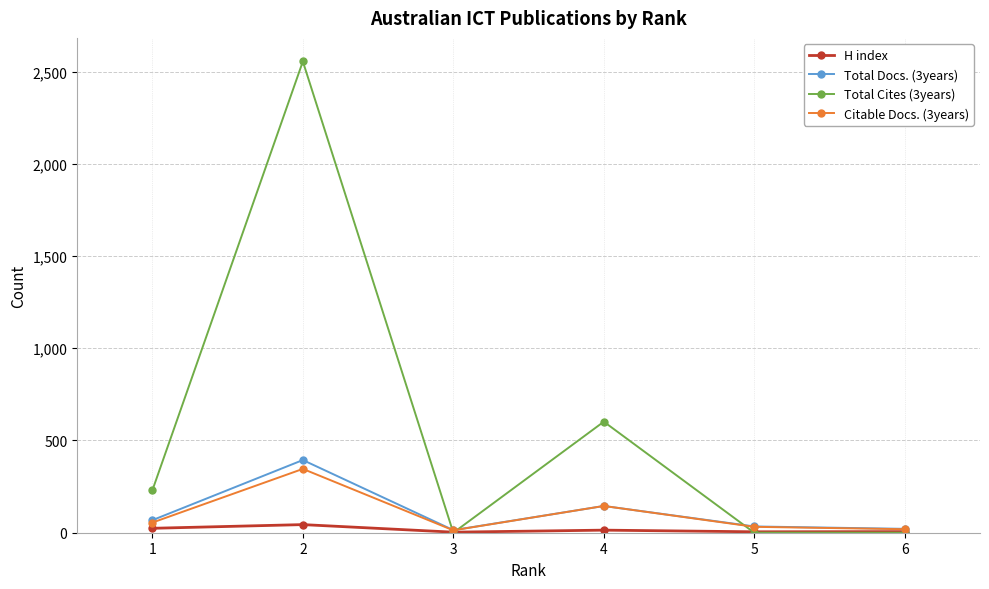

Which series has the widest spread of values?

Total Cites (3years)